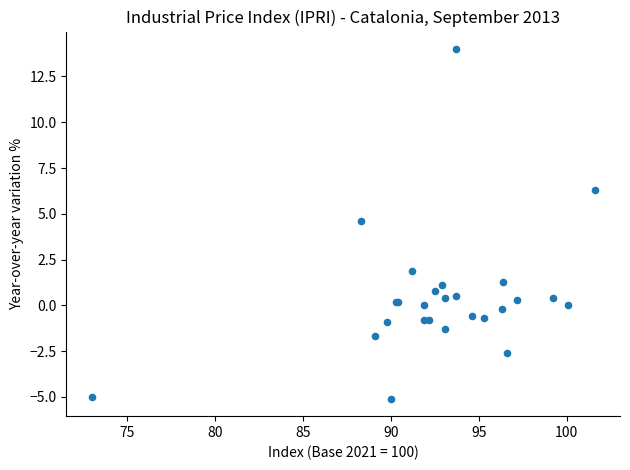

What Y value in the scatter plot is closest to 4?

4.6